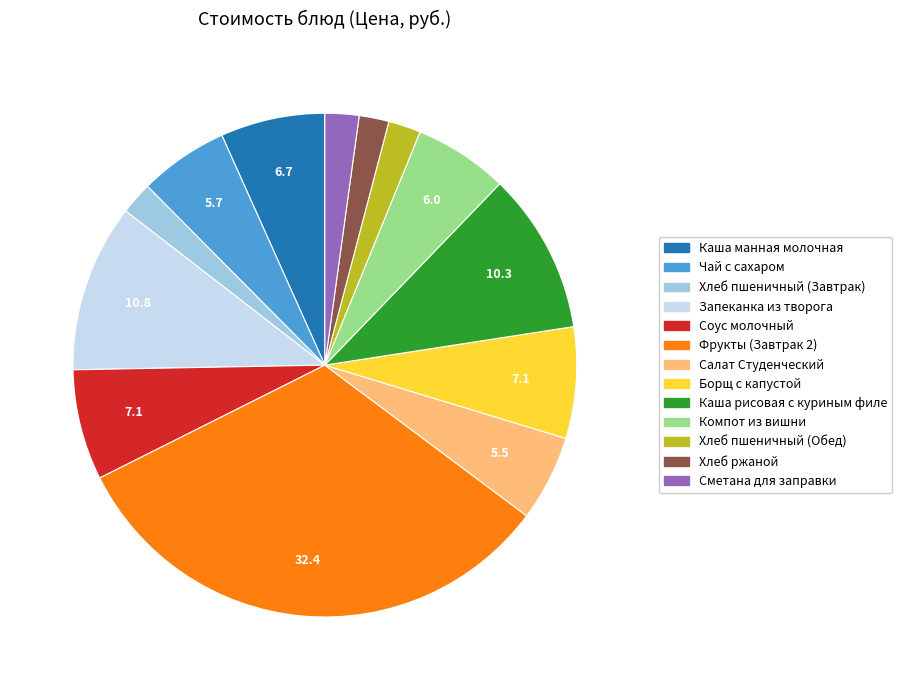

Approximately how many times larger is the value at Компот из вишни compared to Борщ с капустой?

0.8